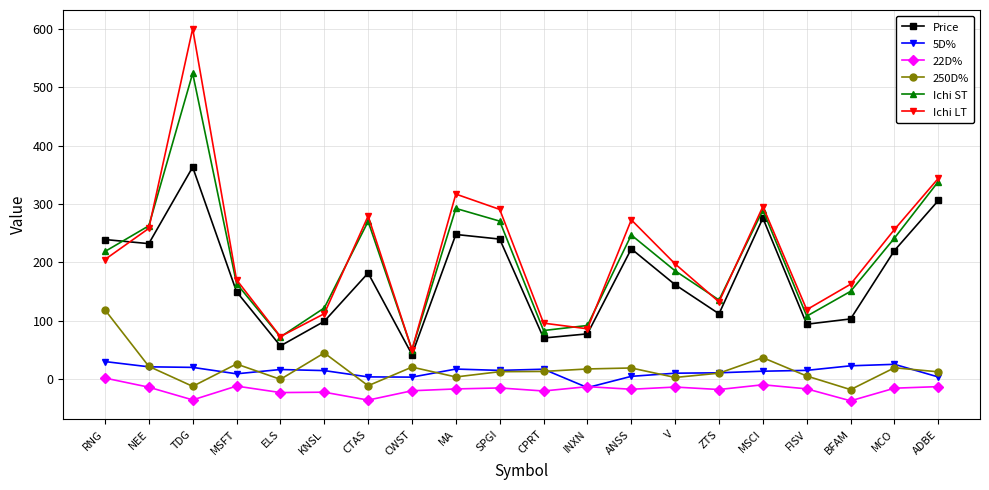

What is the value of the Ichi ST point at the 12th from the left?

91.8